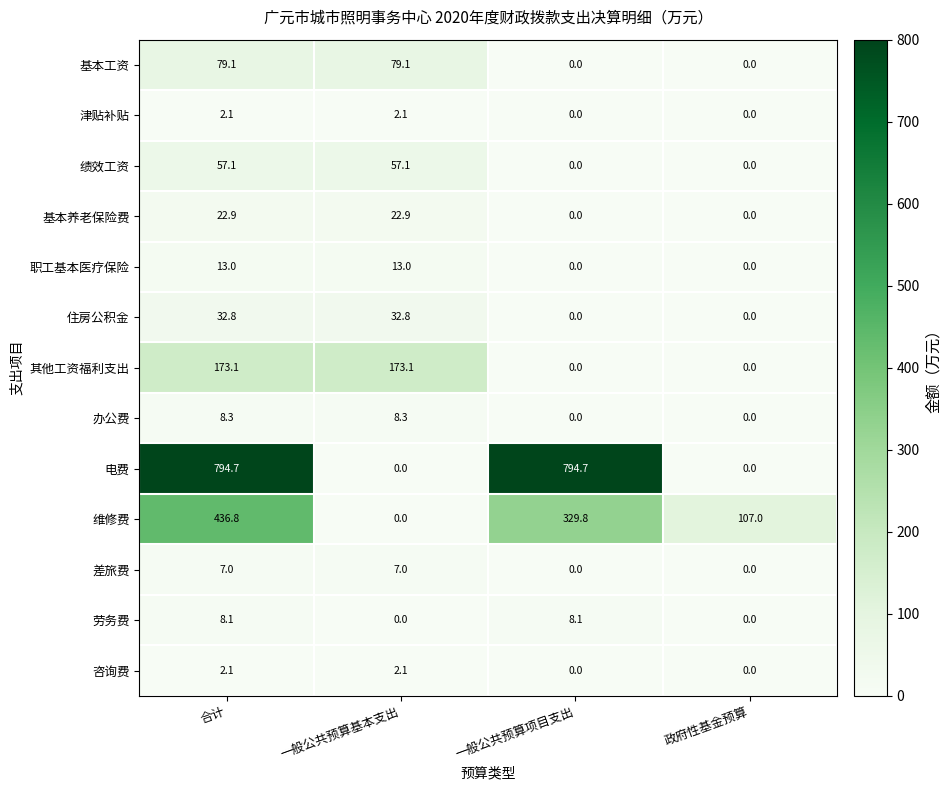

Which series has the widest spread of values?

电费